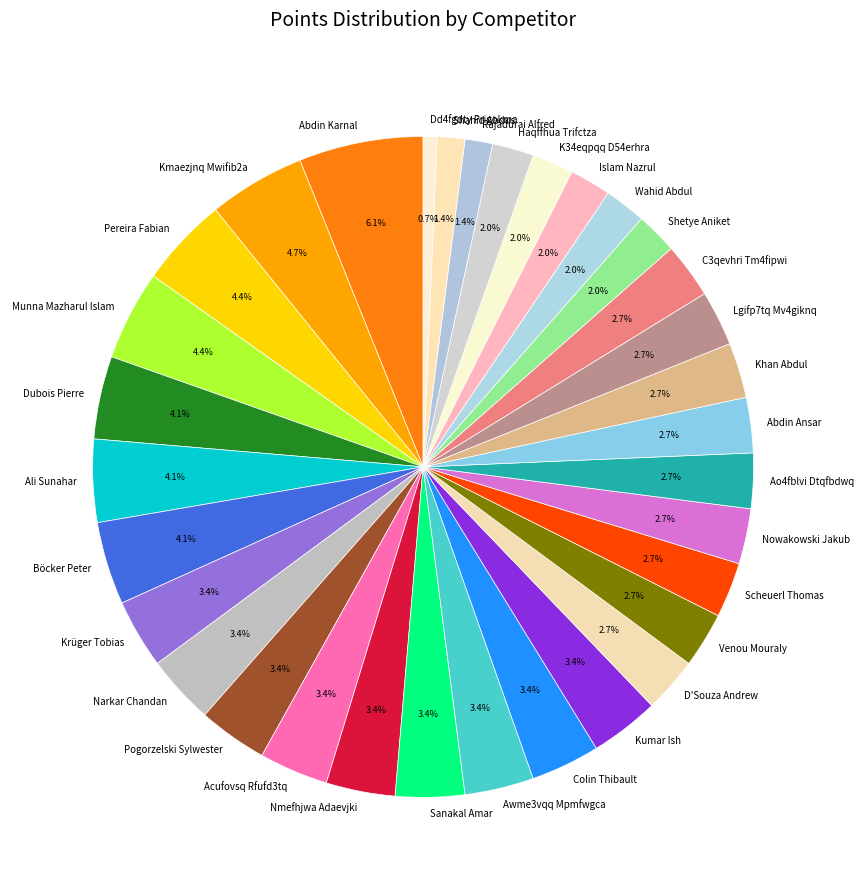

Is there any slice that represents more than half of the pie?

No